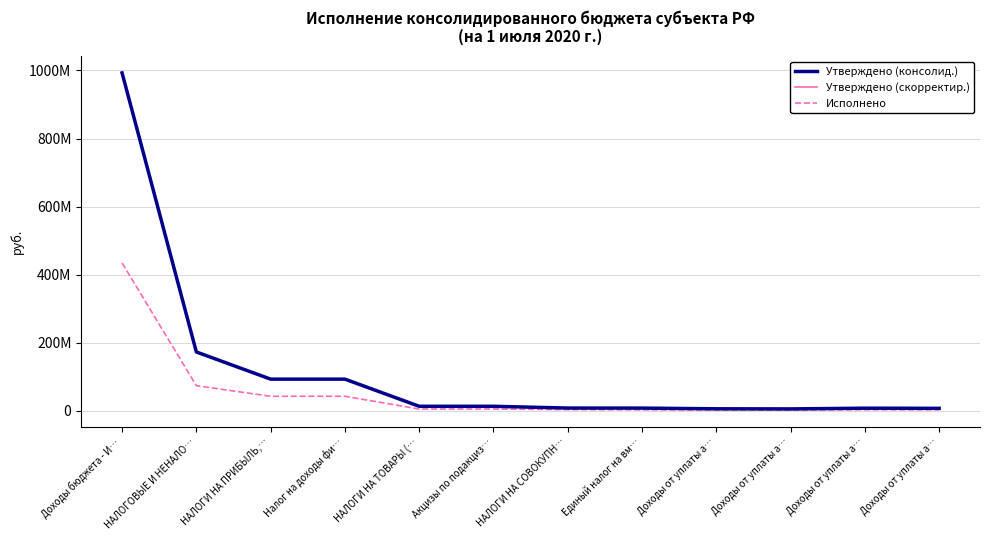

Is it true that Утверждено (консолид.) equals 2949814.7 at Единый налог на вм…?

False